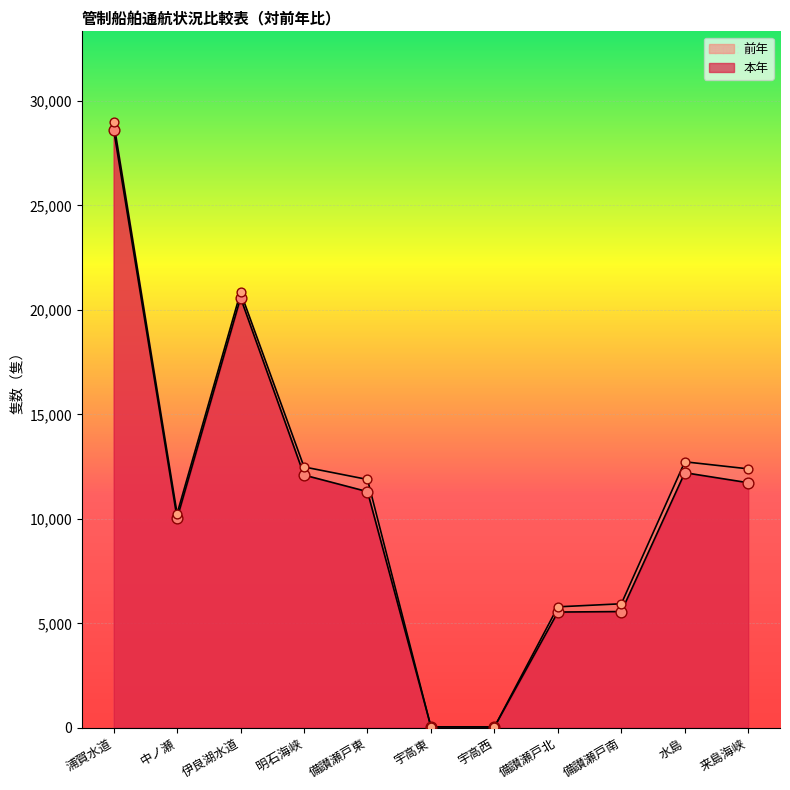

What are all the series names shown in the legend?

本年, 前年